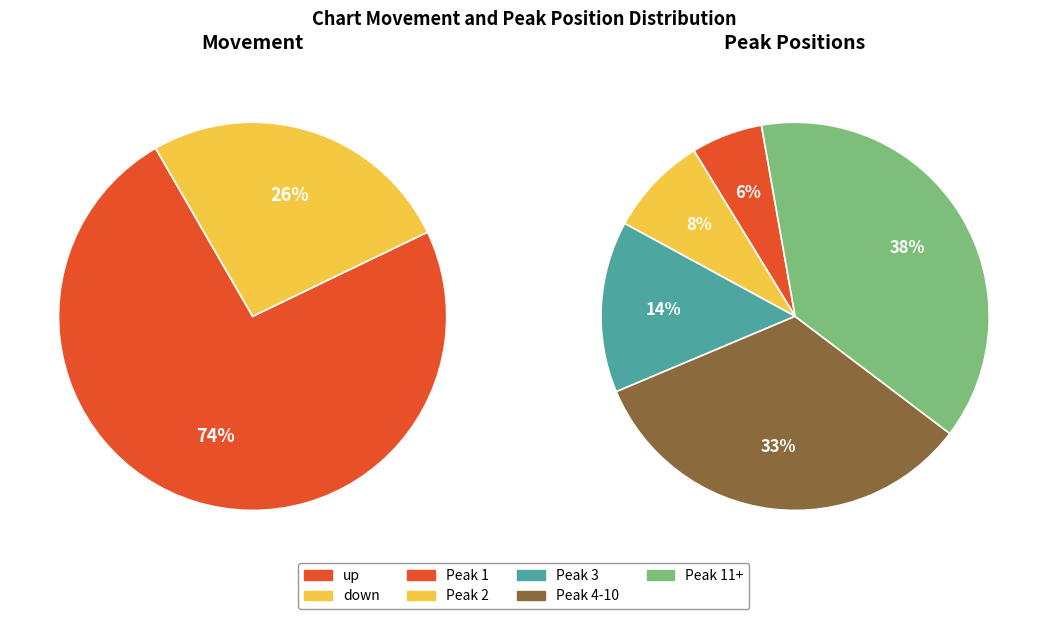

Combined, what portion of the pie is down and up?

100.0%